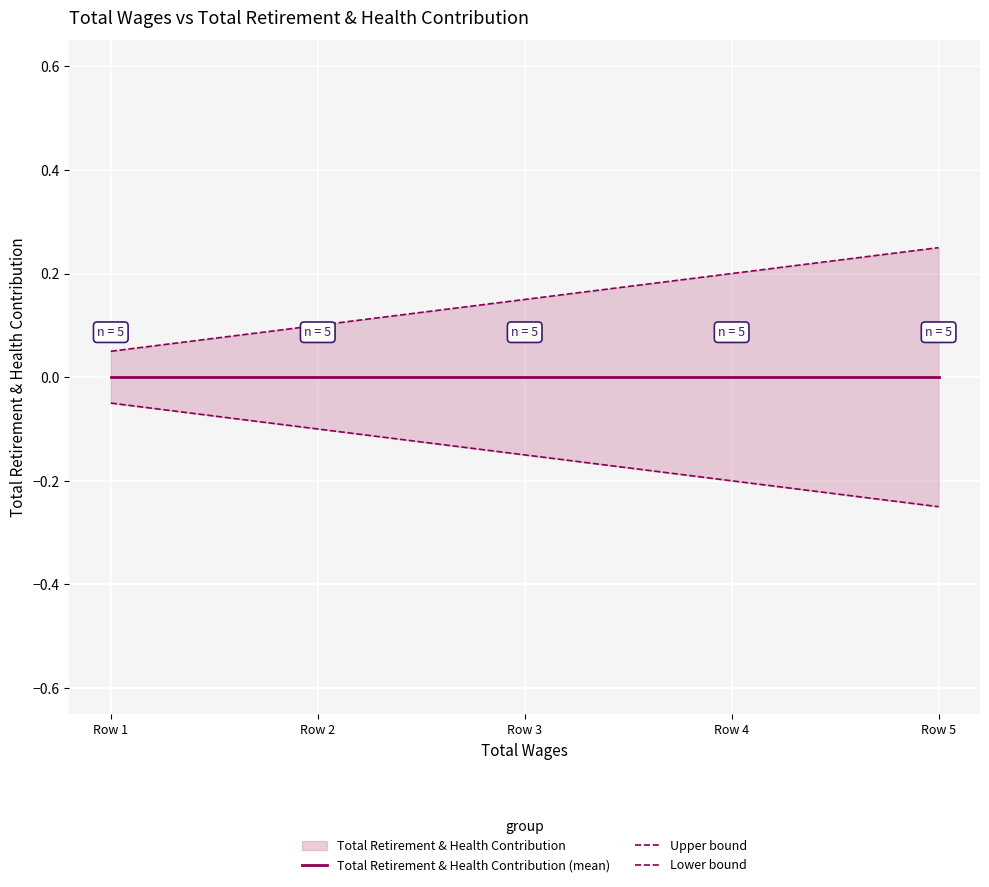

Rank the categories by Lower bound value from lowest to highest.

Row 5, Row 4, Row 3, Row 2, Row 1